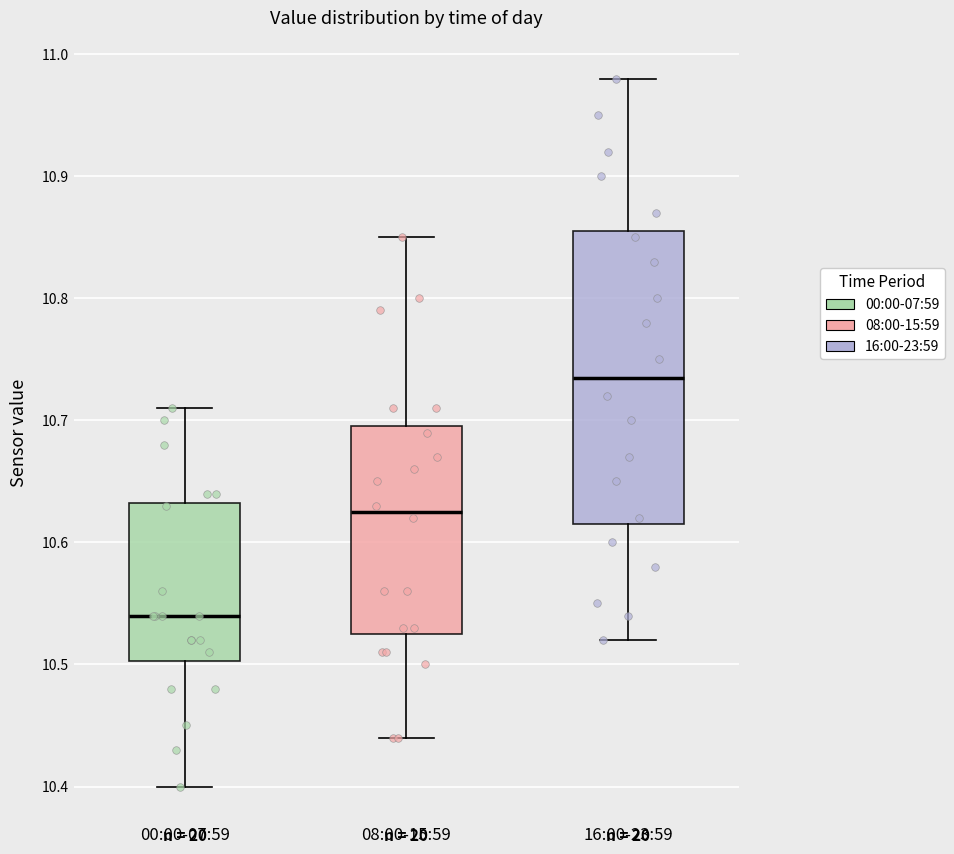

Comparing the boxes themselves (not the whiskers), which one is the tallest?

16:00-23:59